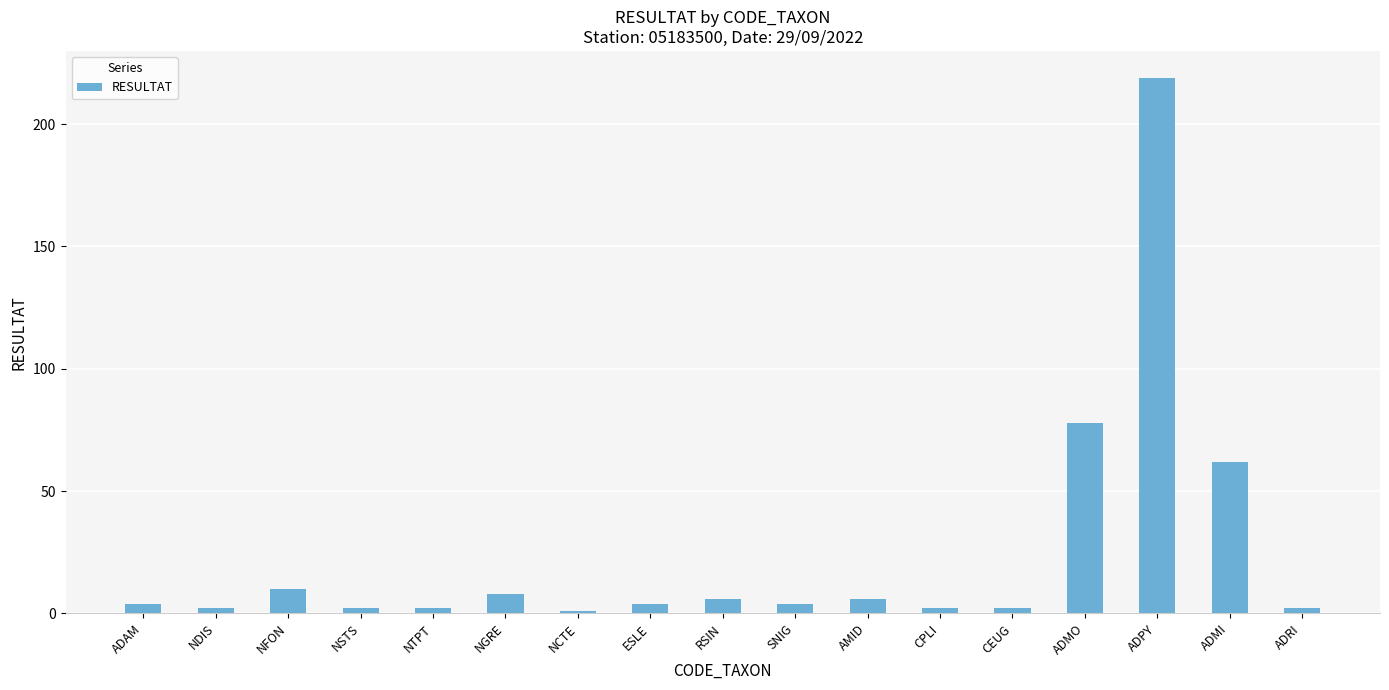

Are the bars horizontal?

No